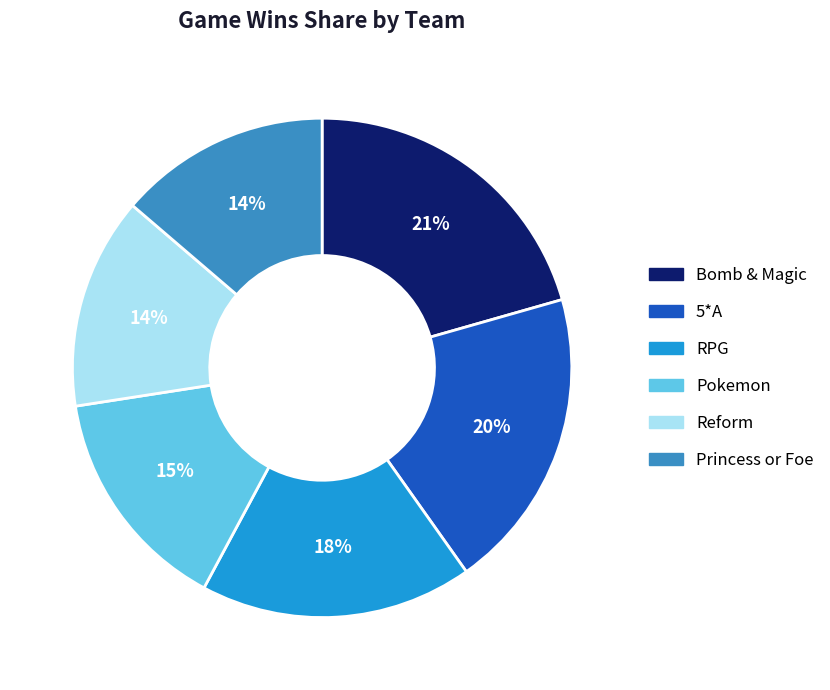

Combined, do Princess or Foe and RPG account for over 50%?

No